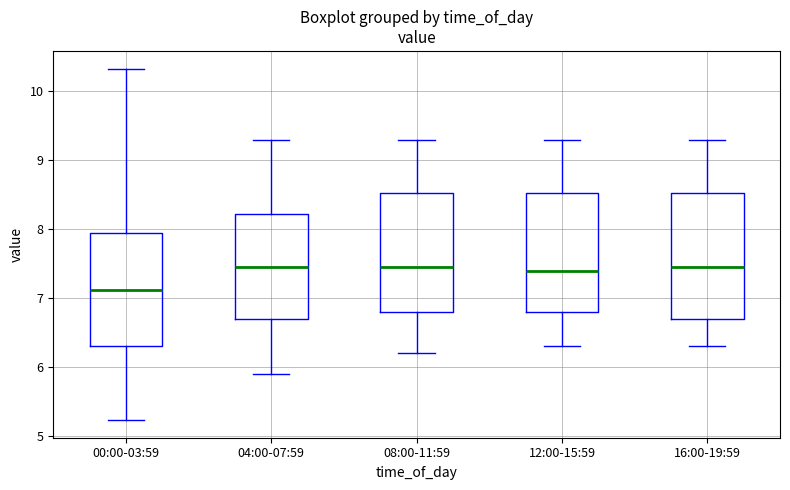

Reading left to right, read every box against the y-axis: the position of its median line, the range the box covers, and the ends of its whiskers. The values are not printed on the chart, so give them approximately, as read against the axis.

00:00-03:59: median 7.1, box 6.3 to 7.9, whiskers 5.2 to 10.3
04:00-07:59: median 7.5, box 6.7 to 8.2, whiskers 5.9 to 9.3
08:00-11:59: median 7.5, box 6.8 to 8.5, whiskers 6.2 to 9.3
12:00-15:59: median 7.4, box 6.8 to 8.5, whiskers 6.3 to 9.3
16:00-19:59: median 7.5, box 6.7 to 8.5, whiskers 6.3 to 9.3